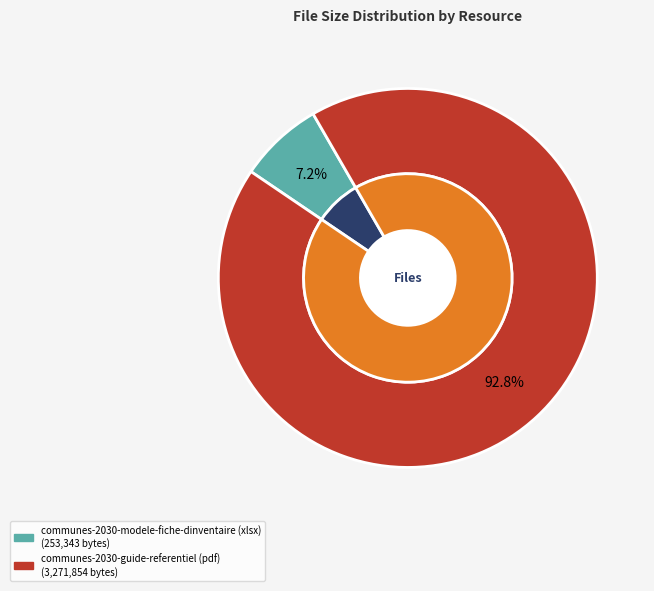

What percentage is NOT represented by communes-2030-modele-fiche-dinventaire (xlsx)?

92.8%